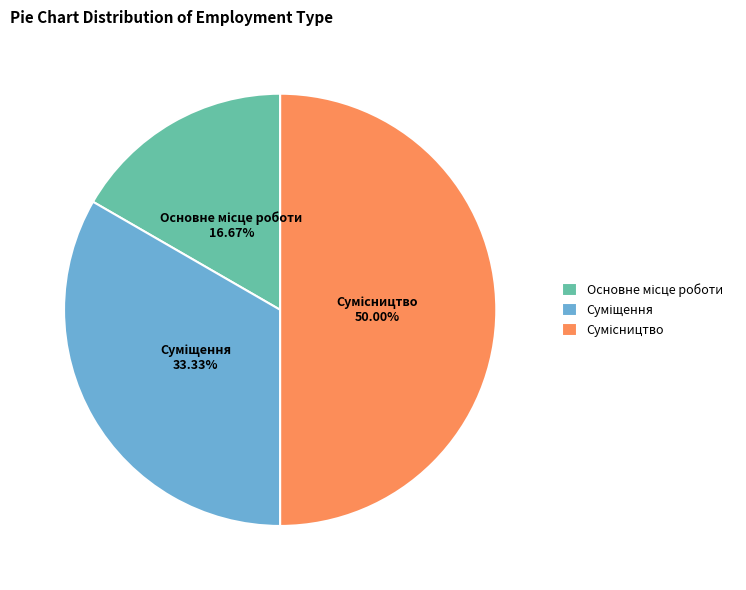

To the nearest percent, what is the average slice percentage?

33%